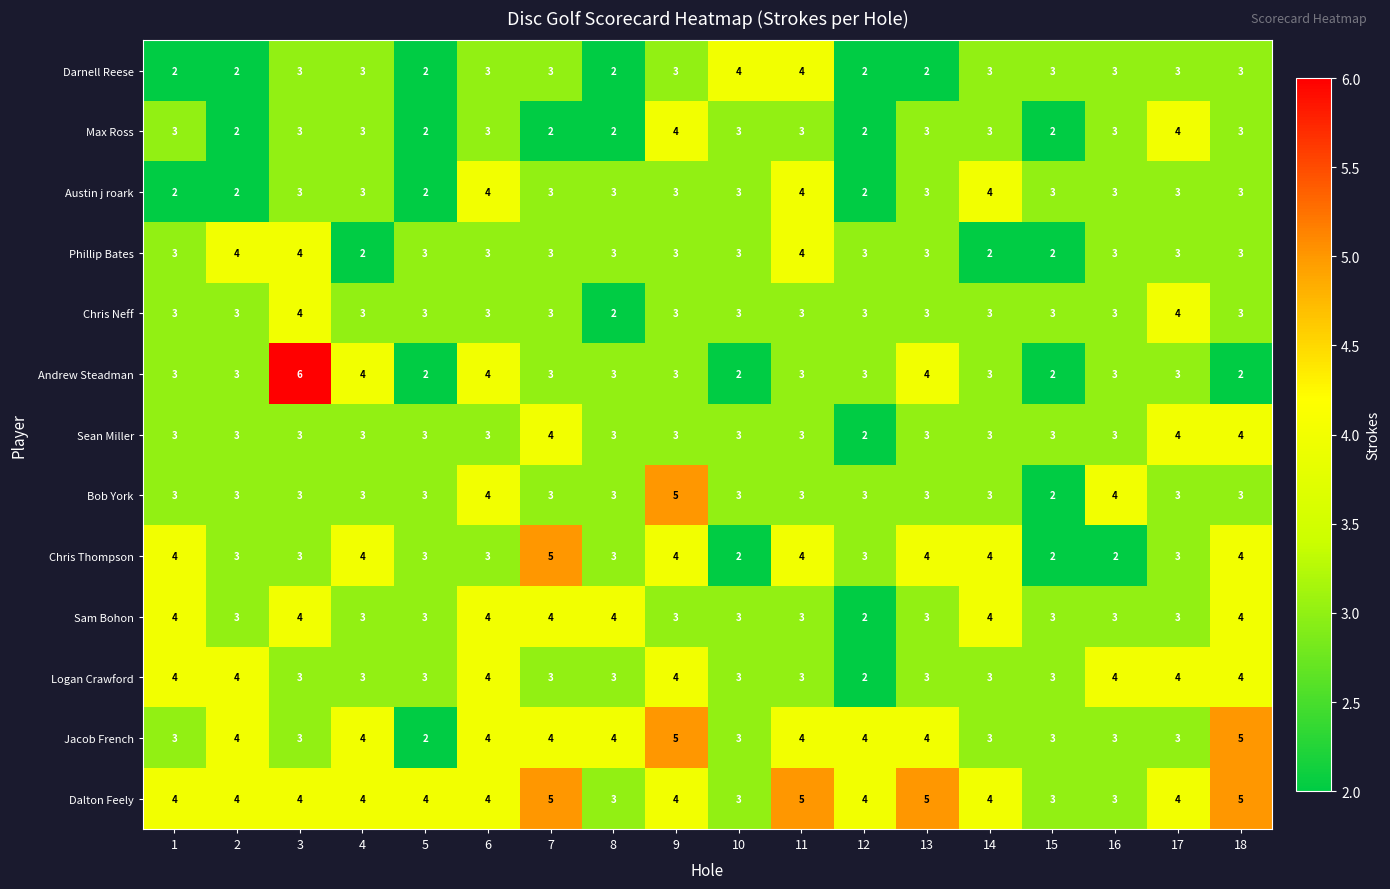

Is it true that Max Ross equals 3 at 7?

False